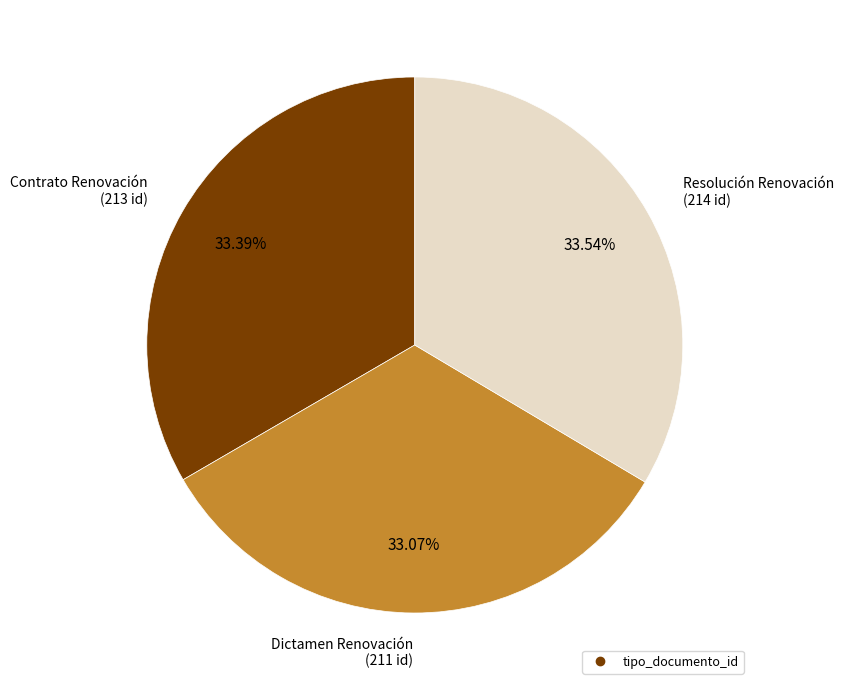

Is there any slice that represents more than half of the pie?

No